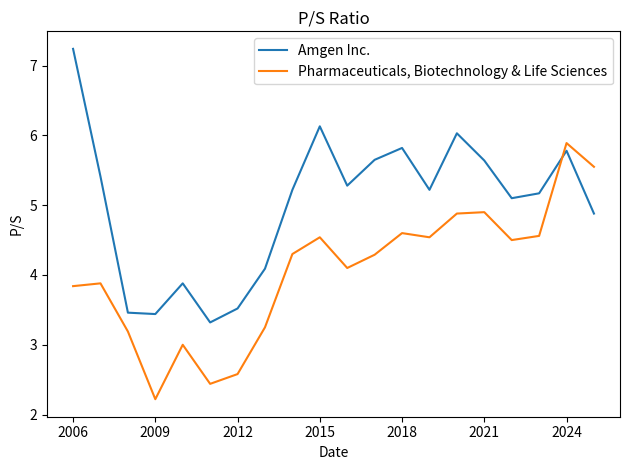

Which series has the widest spread of values?

Amgen Inc.